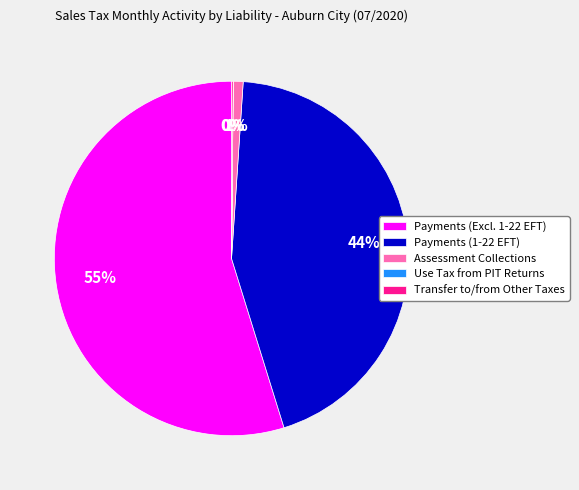

Is it true that Payments (Excl. 1-22 EFT) is 55% of the pie?

True